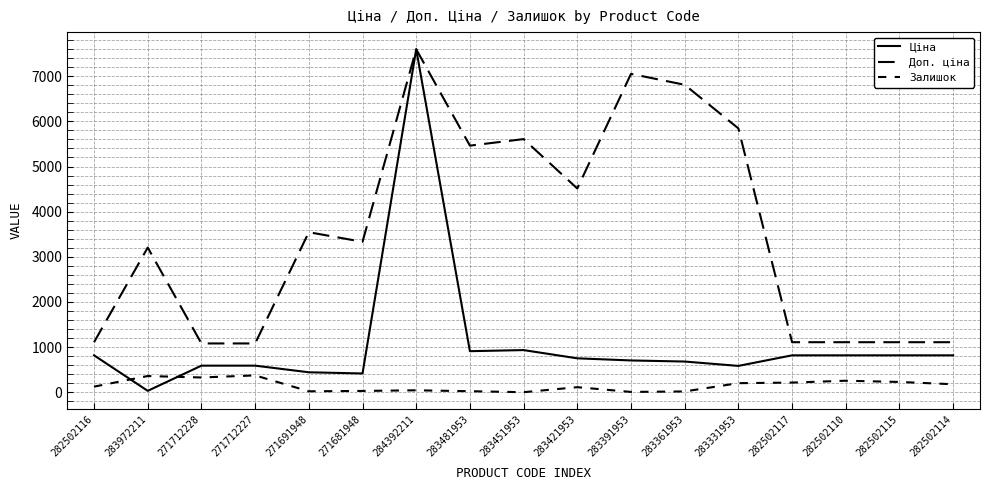

What is the total value across all series at 282502115?

2156.7